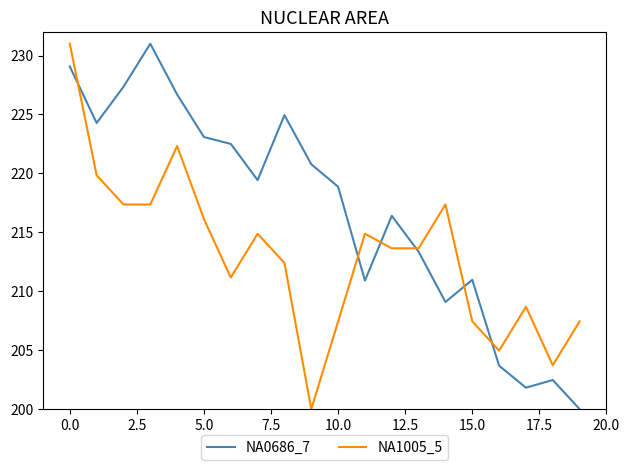

What is the greatest value displayed?

231.0